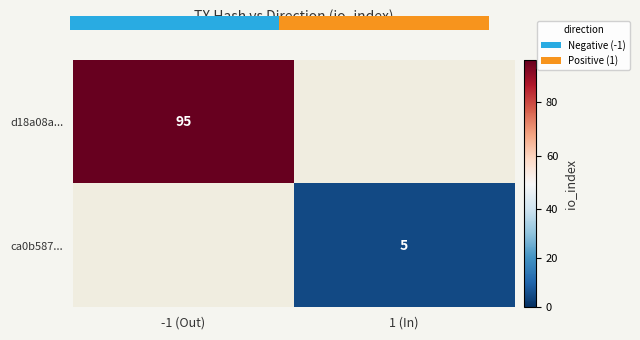

Is it true that d18a08a... equals 95 at -1 (Out)?

True